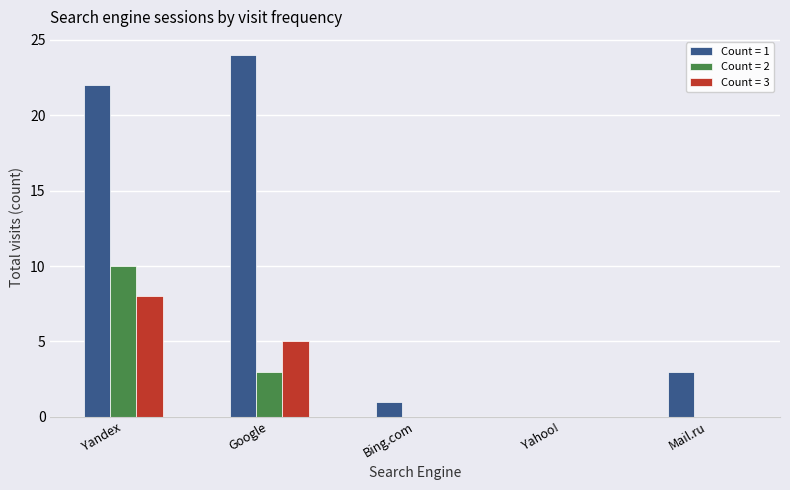

Which label corresponds to the largest value in the chart?

Google